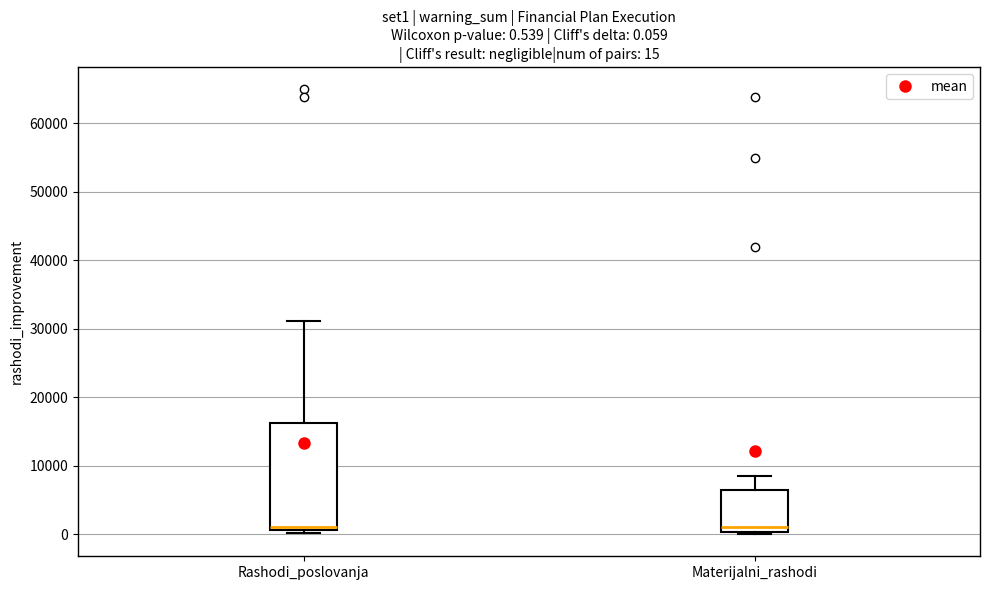

Which box is the tallest, from its lower edge to its upper edge?

Rashodi_poslovanja